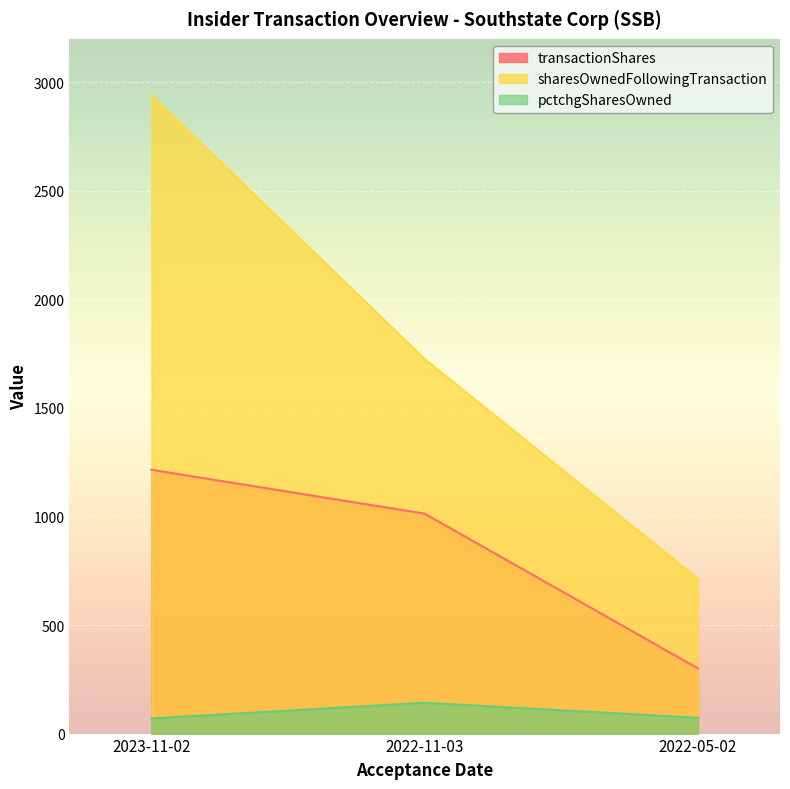

Which series has the largest total across all categories?

sharesOwnedFollowingTransaction